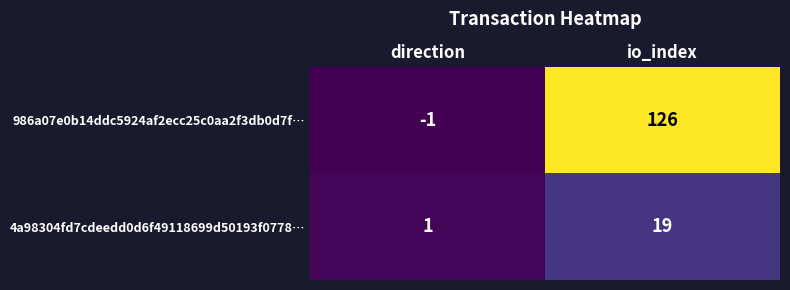

At which label does 4a98304fd7cdeedd0d6f49118699d50193f0778… reach its peak?

io_index